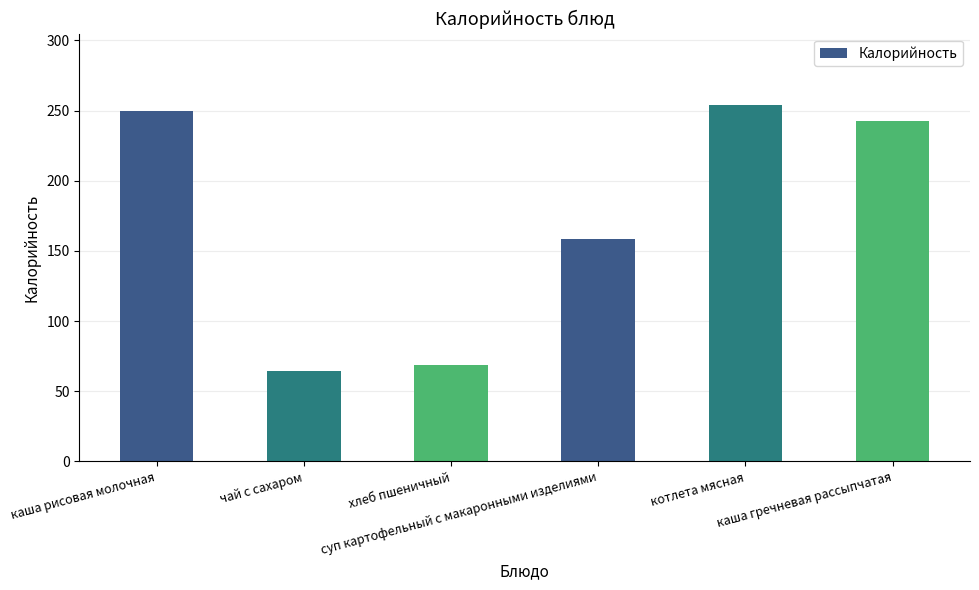

What is the ratio of the value at каша рисовая молочная to the value at хлеб пшеничный?

3.6